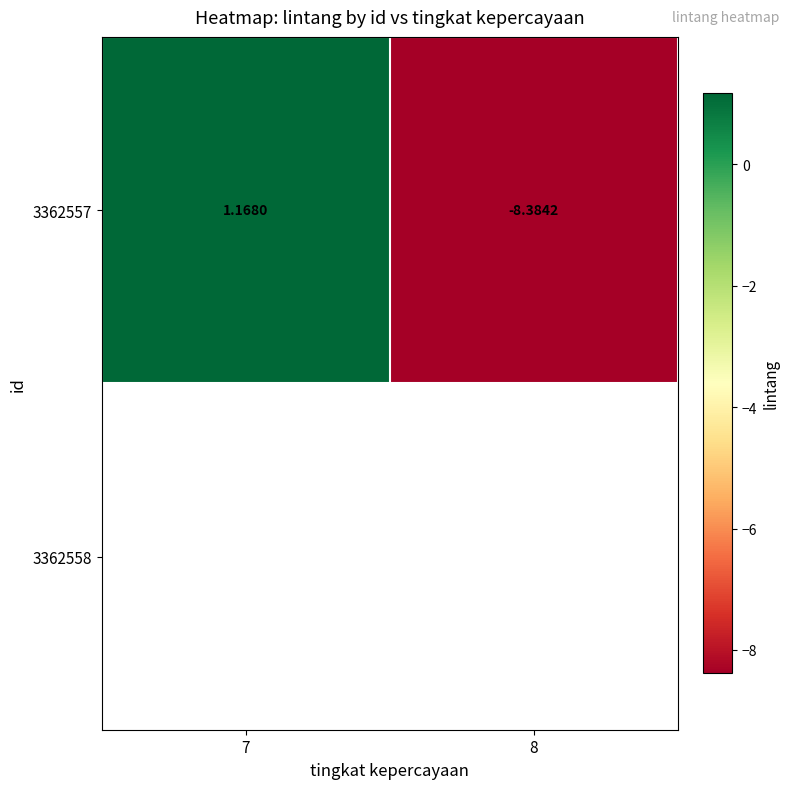

The chart shows a value of 1.2 at 7. True or false?

True